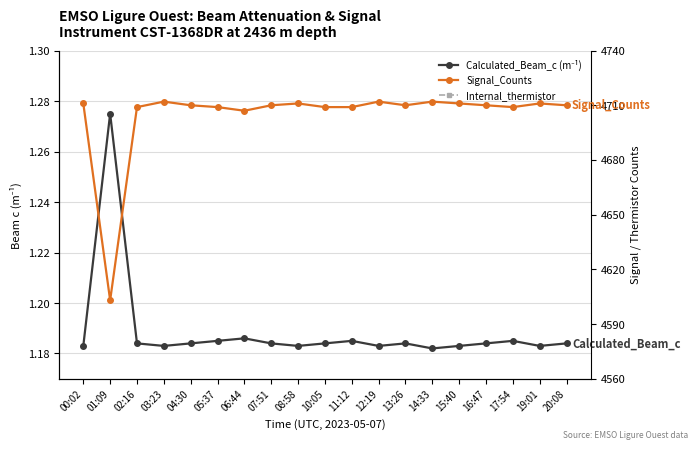

True or false: Calculated_Beam_c (m⁻¹) and Internal_thermistor cross at least once.

False